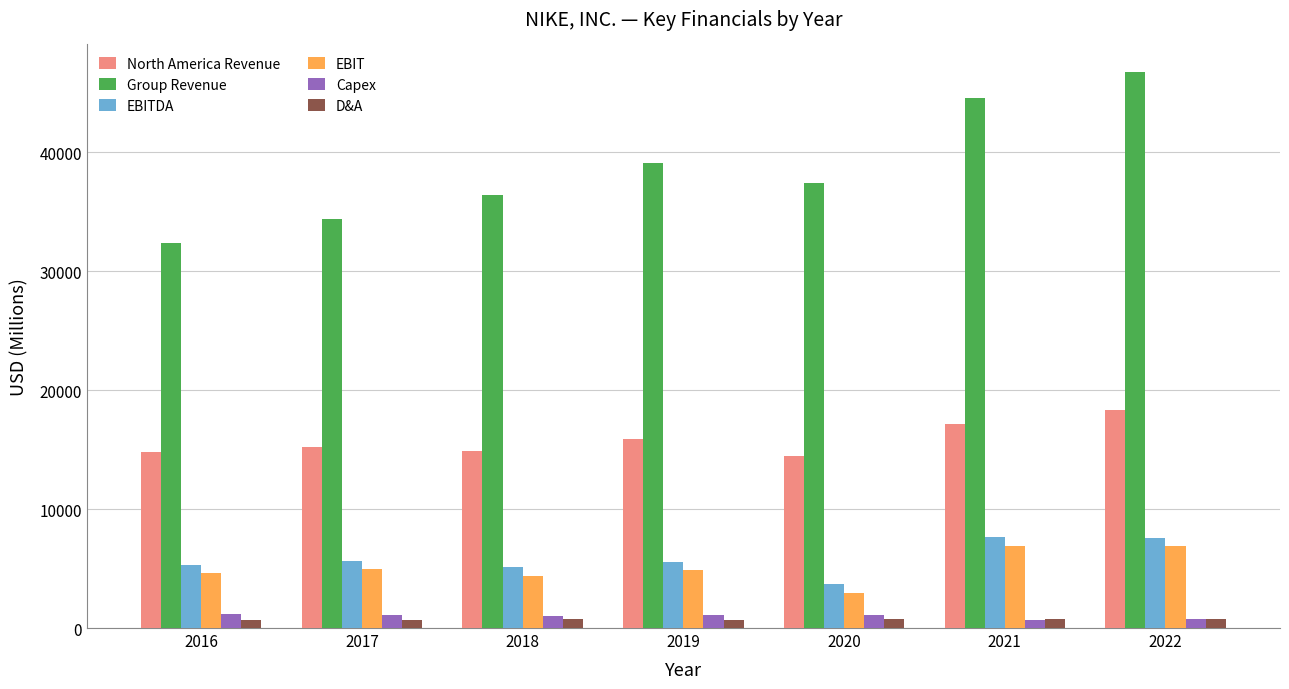

What is the spread (max minus min) of values at 2017?

33644